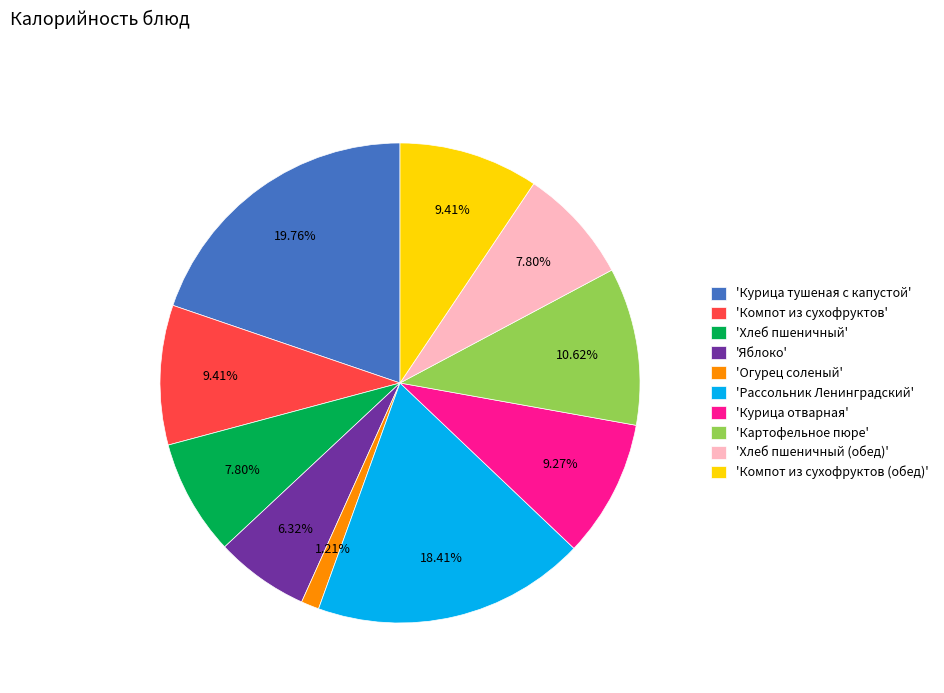

Does any single category account for the majority?

No